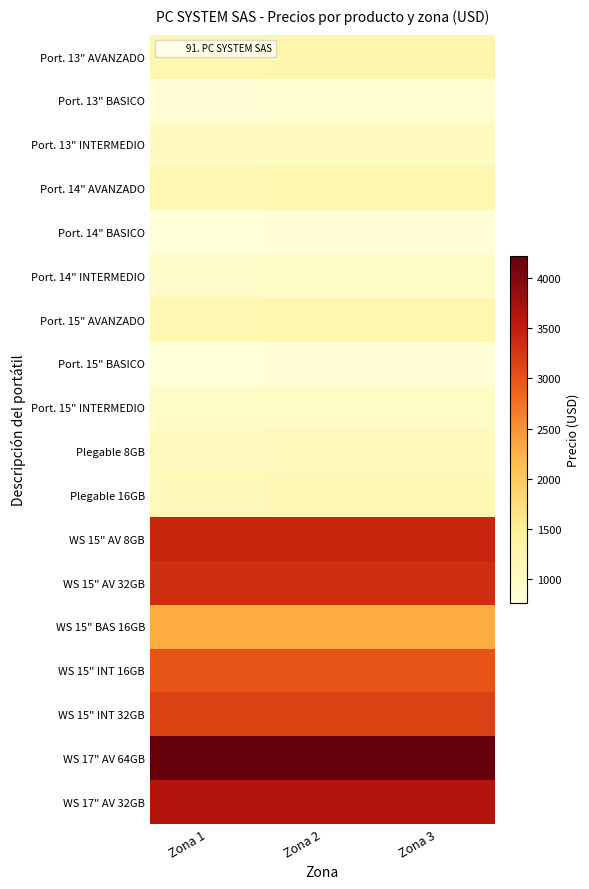

List the series in order of their peak value, lowest first.

Port. 14" BASICO, Port. 15" BASICO, Port. 13" BASICO, Port. 14" INTERMEDIO, Port. 15" INTERMEDIO, Port. 13" INTERMEDIO, Plegable 8GB, Plegable 16GB, Port. 14" AVANZADO, Port. 15" AVANZADO, Port. 13" AVANZADO, WS 15" BAS 16GB, WS 15" INT 16GB, WS 15" INT 32GB, WS 15" AV 32GB, WS 15" AV 8GB, WS 17" AV 32GB, WS 17" AV 64GB